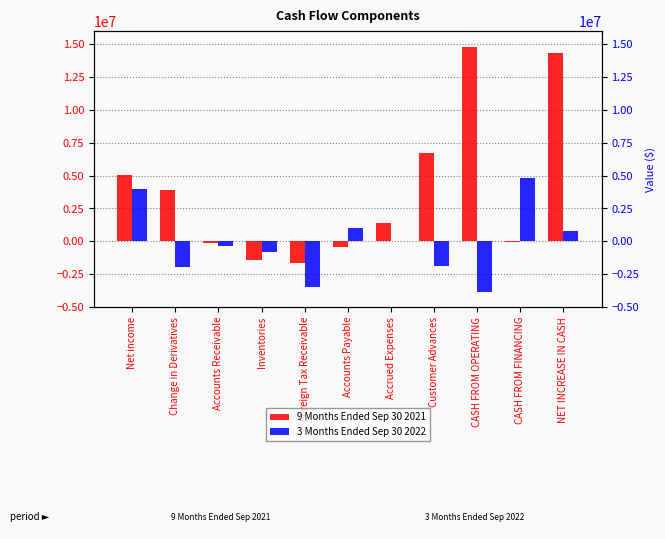

How many bars are there in each group?

2